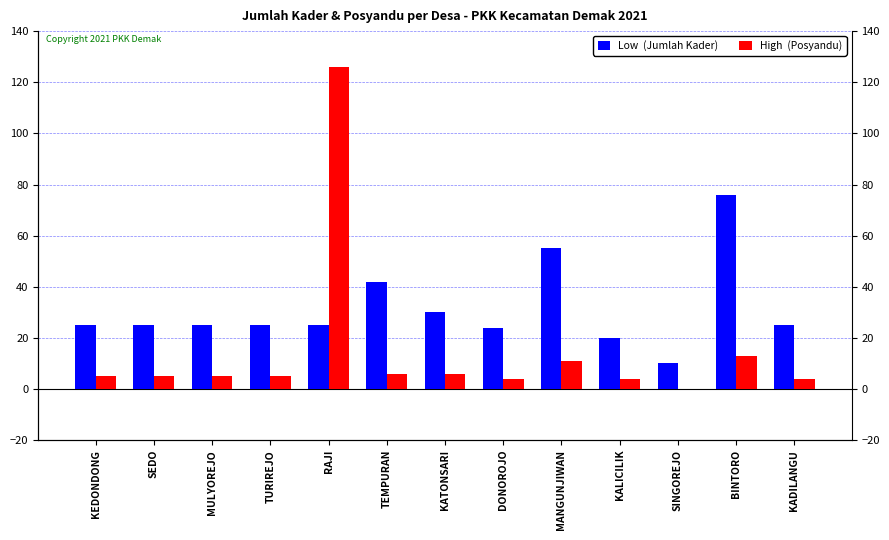

Where is High  (Posyandu) nearest to the value 63?

BINTORO